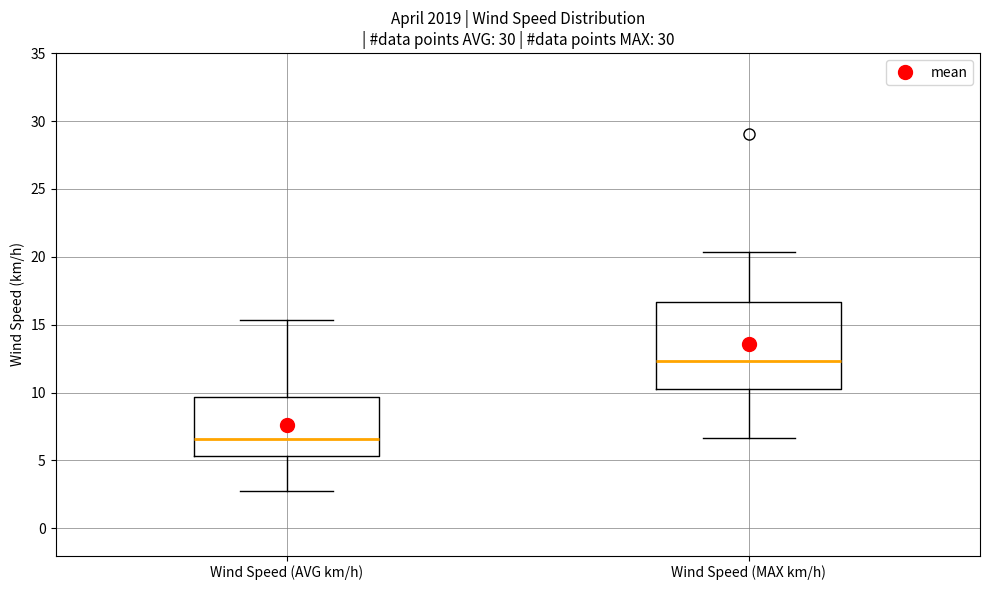

Which box's median line is the lowest?

Wind Speed (AVG km/h)